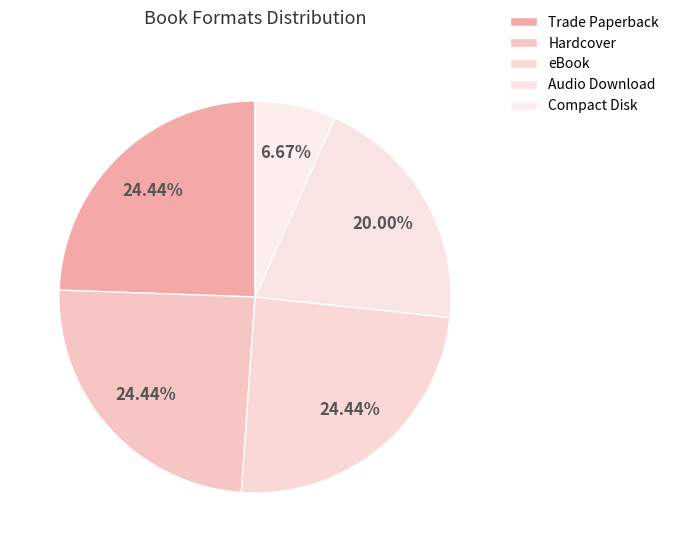

What portion of the pie excludes Audio Download?

80.0%